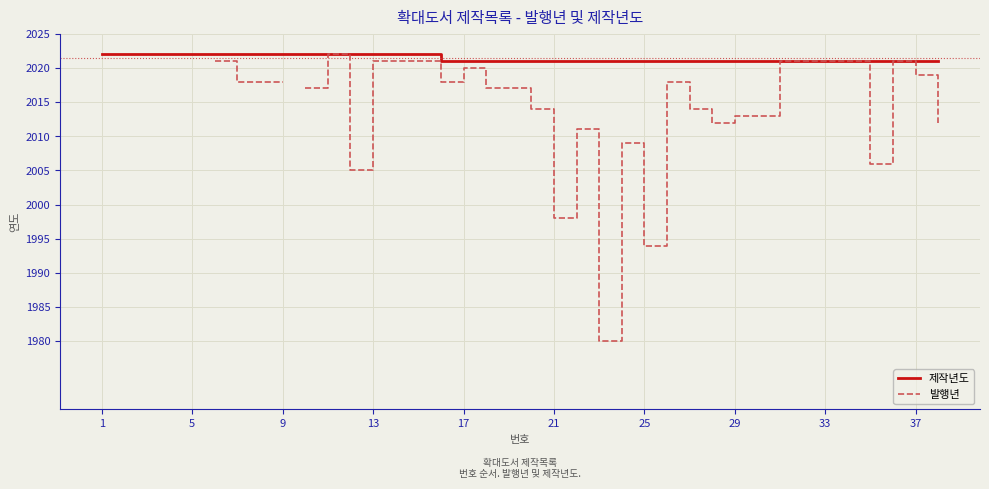

Is the value of 제작년도 at 22 greater than the value of 발행년 at 16?

Yes